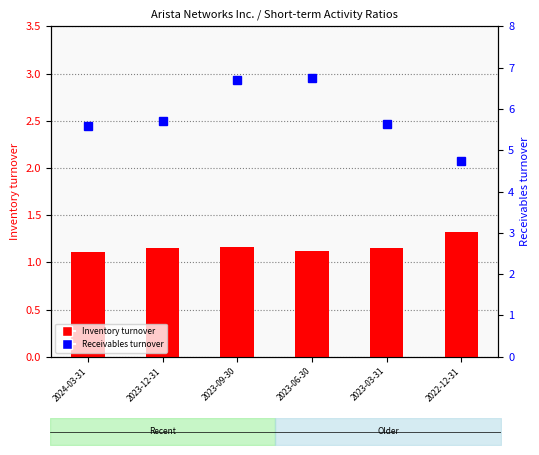

Rank the series at 2023-09-30 from lowest to highest value.

Inventory turnover, Receivables turnover